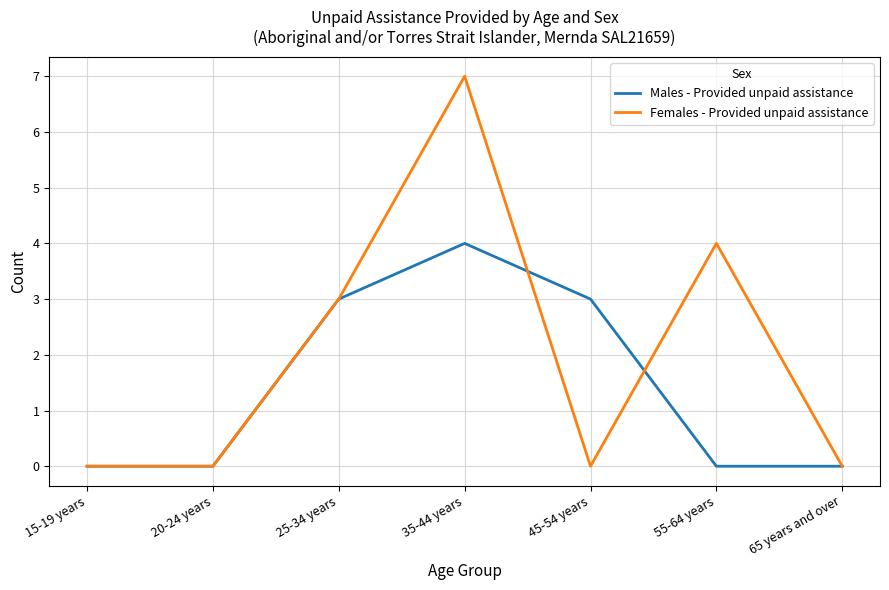

List the series in order of their overall mean, highest first.

Females - Provided unpaid assistance, Males - Provided unpaid assistance